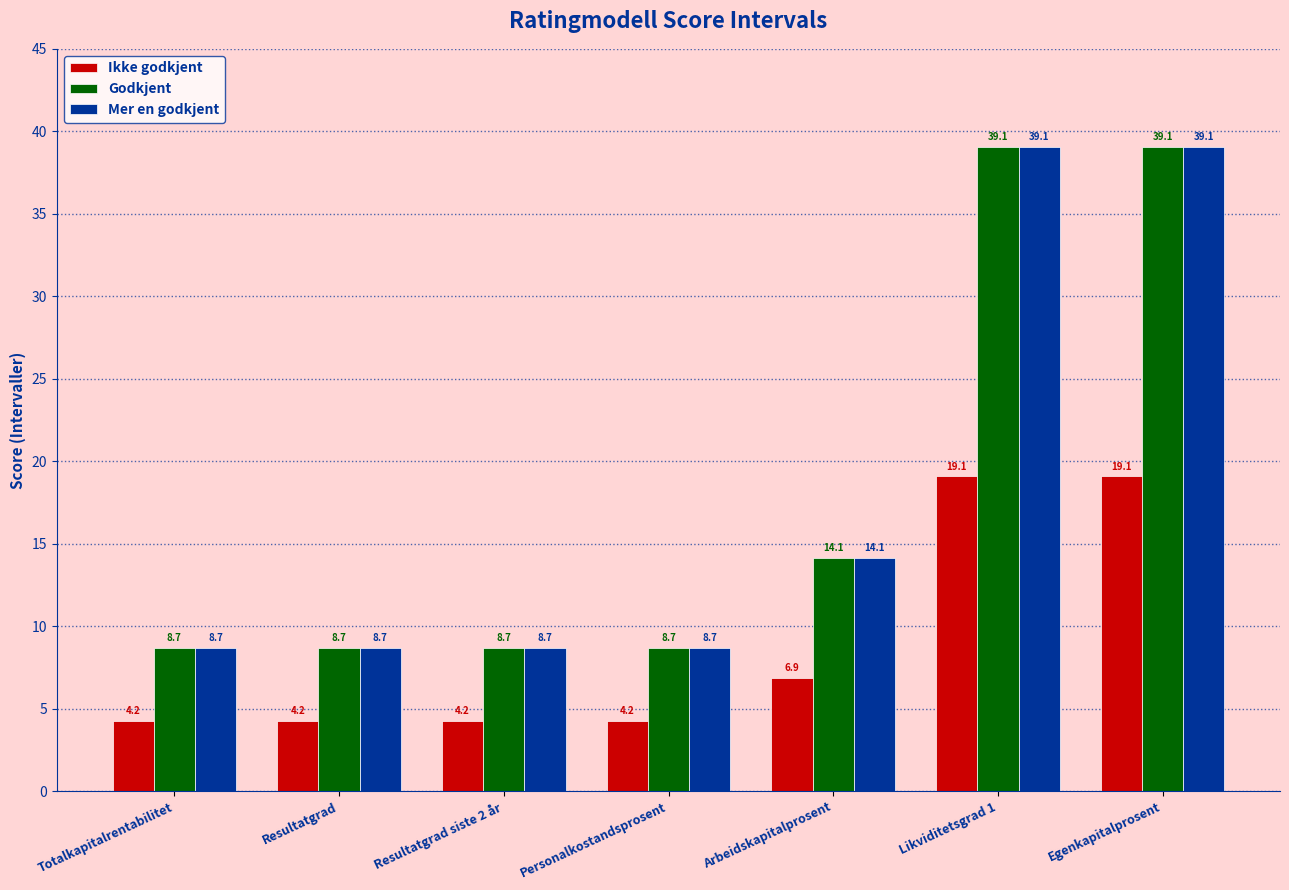

Where is Mer en godkjent nearest to the value 23?

Arbeidskapitalprosent